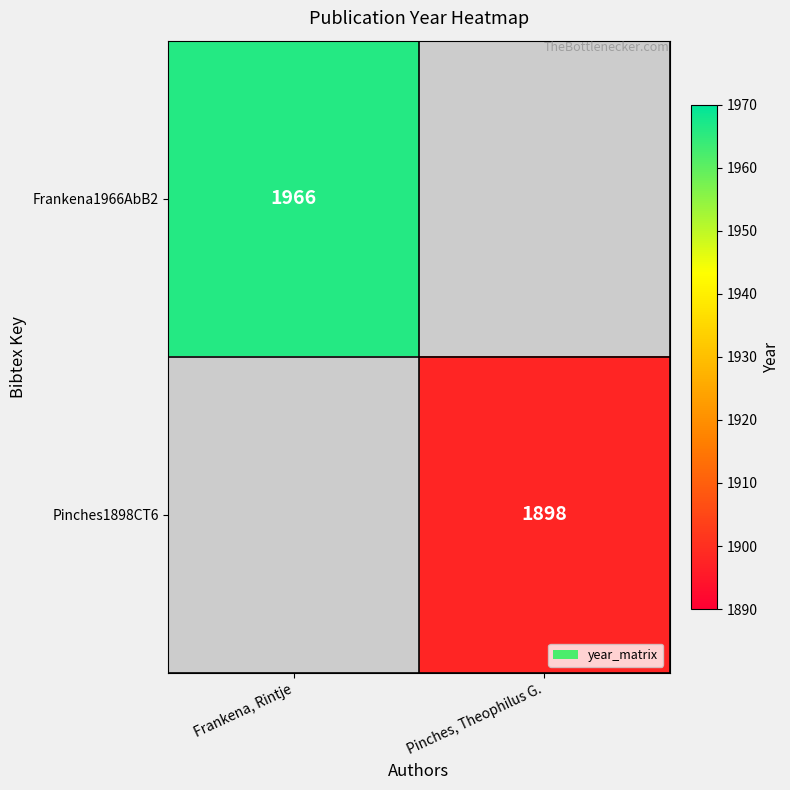

What is the greatest value displayed?

1966.0